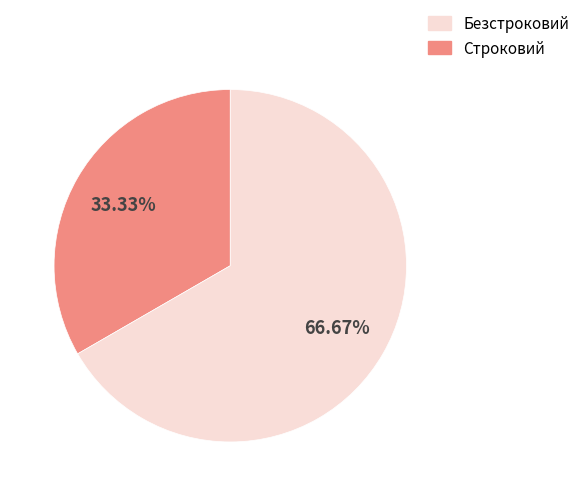

Is there a majority slice in this chart?

Yes